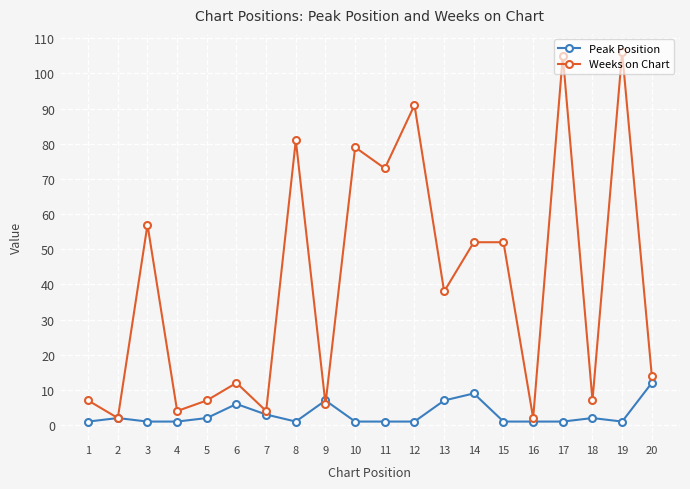

List the series in order of their overall mean, highest first.

Weeks on Chart, Peak Position